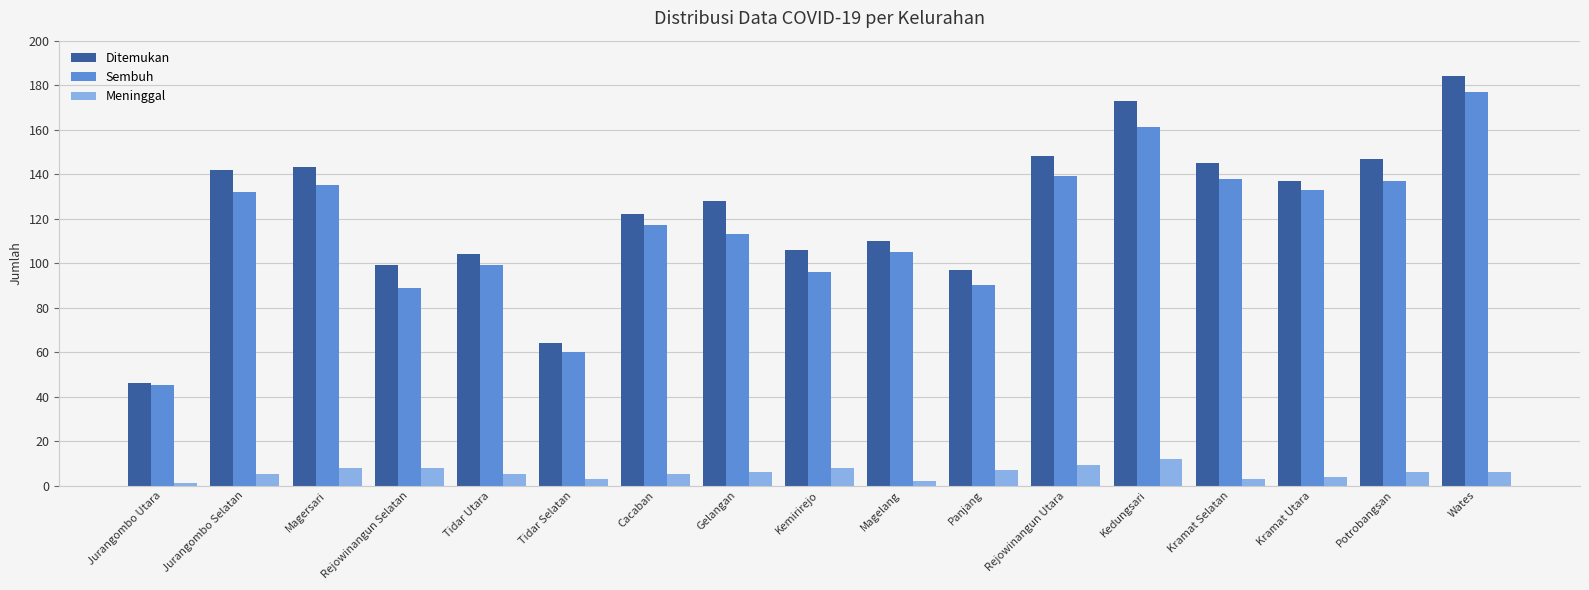

Is the value of Ditemukan at Rejowinangun Selatan greater than the value of Sembuh at Rejowinangun Utara?

No